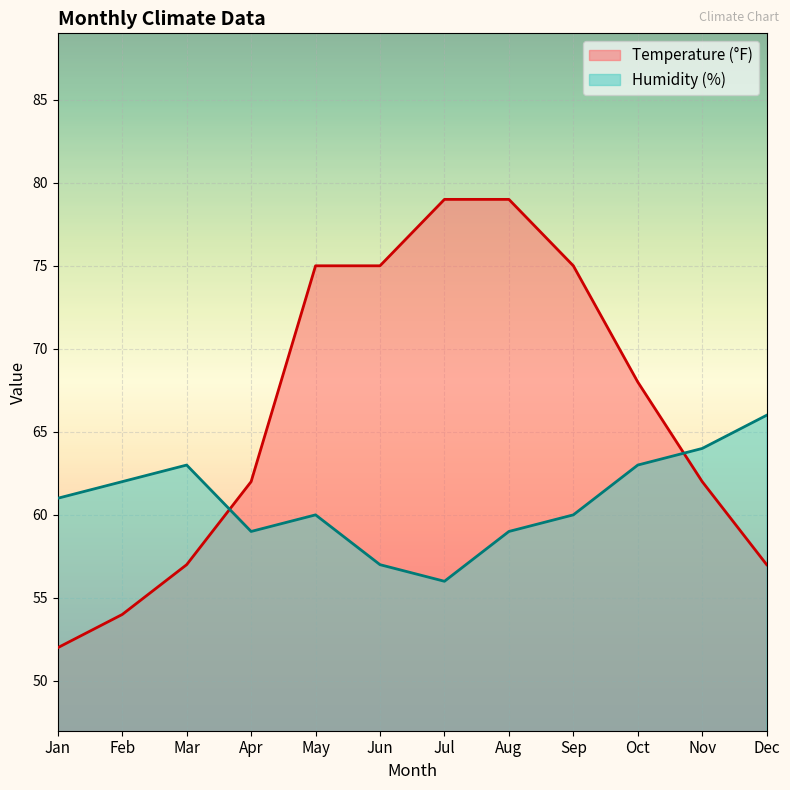

Which label corresponds to the largest value in the chart?

Jul